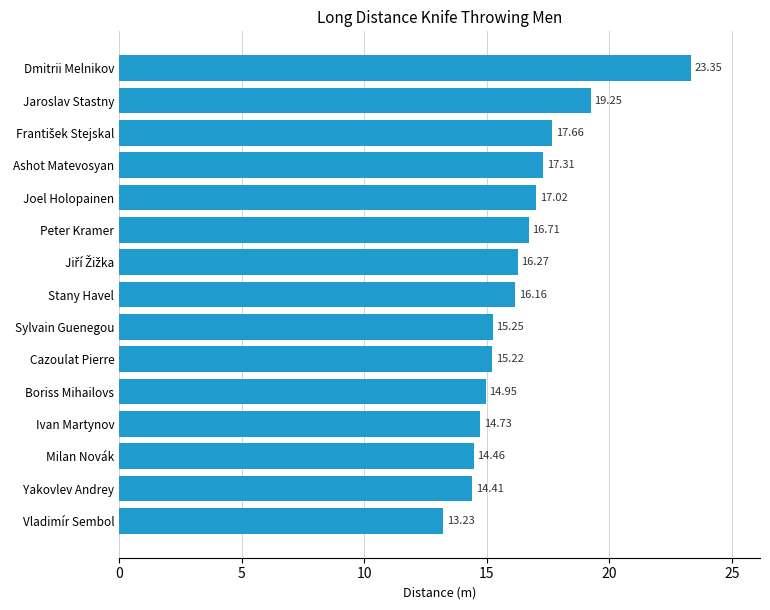

What is the ratio of the value at Ashot Matevosyan to the value at Peter Kramer?

1.0